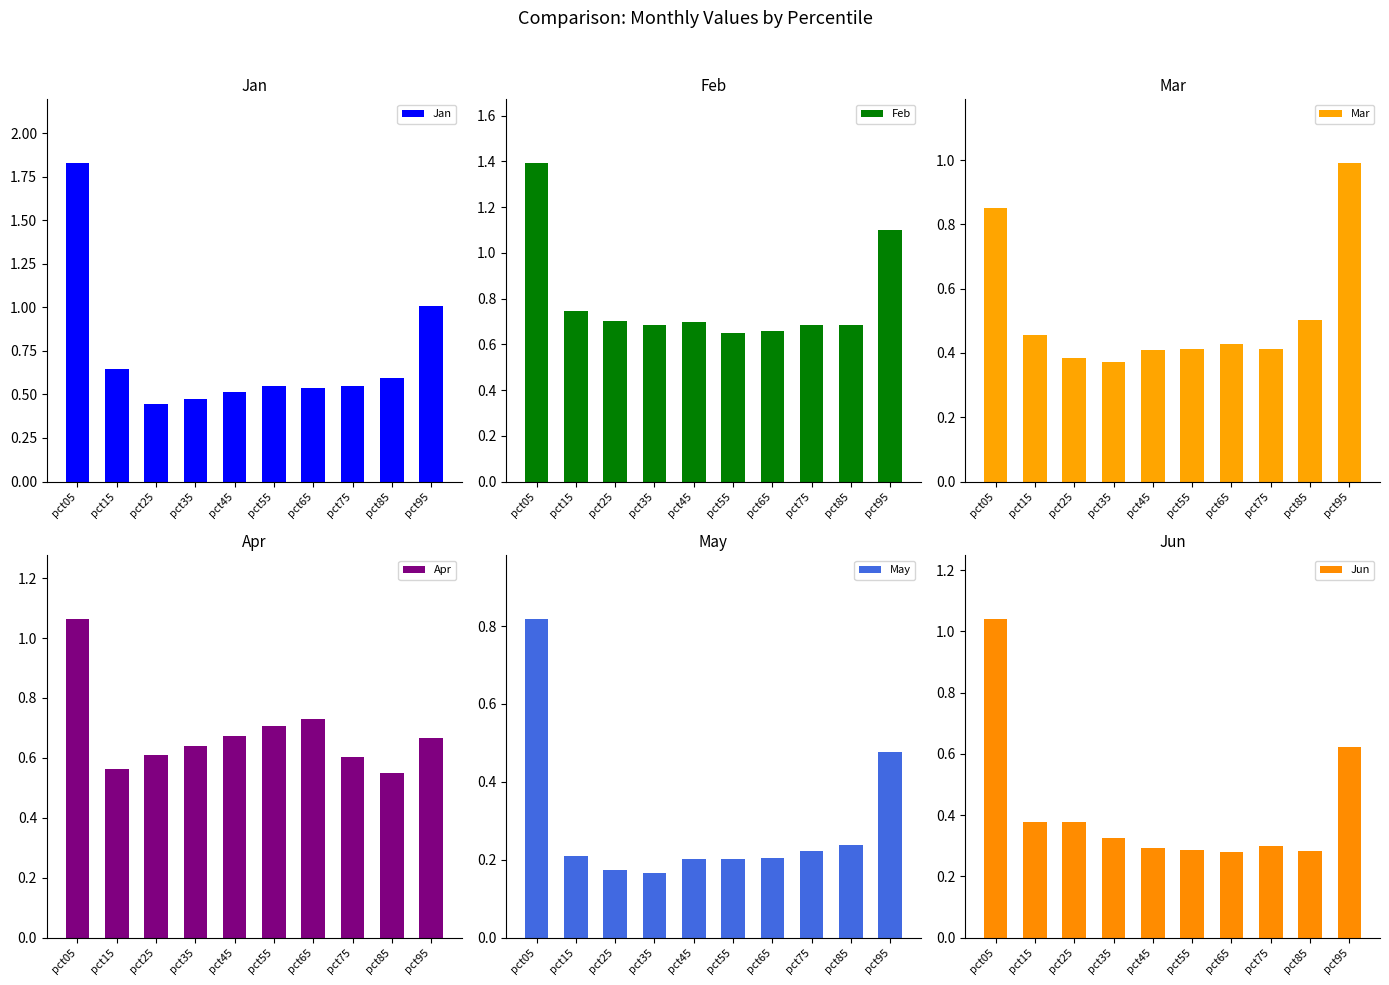

What are all the series names shown in the legend?

Jan, Feb, Mar, Apr, May, Jun